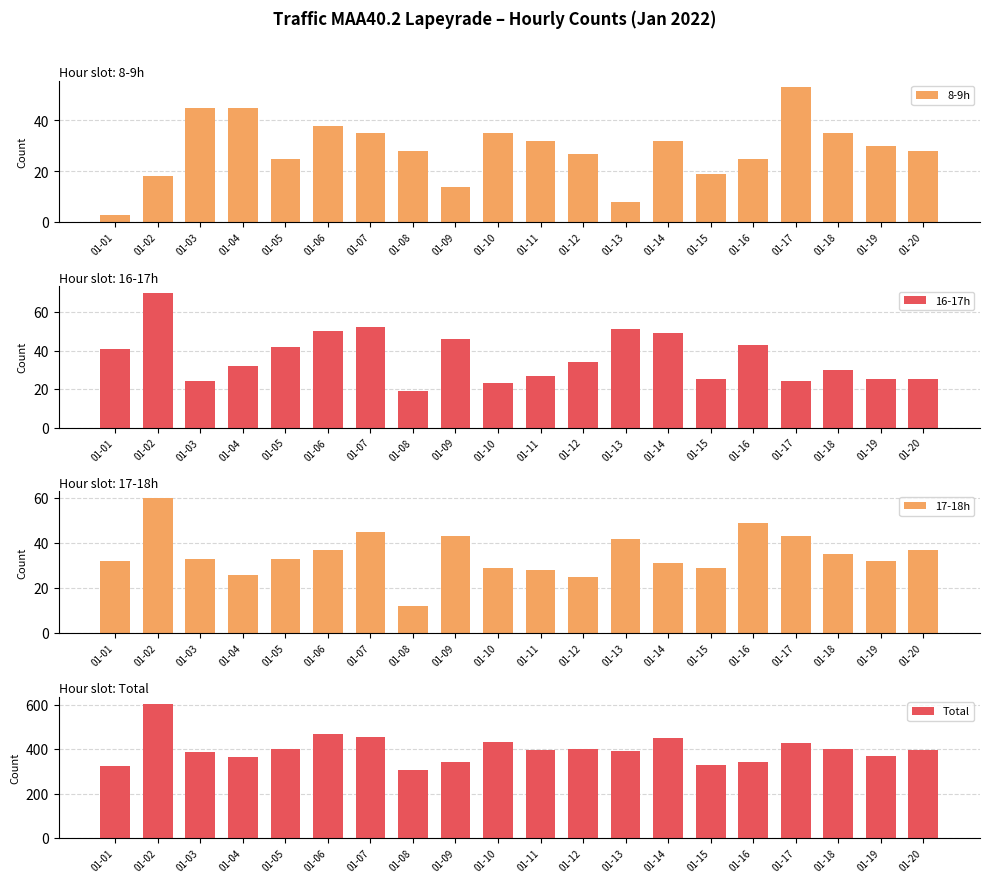

True or false: 17-18h has a value of 8 at 01-15.

False